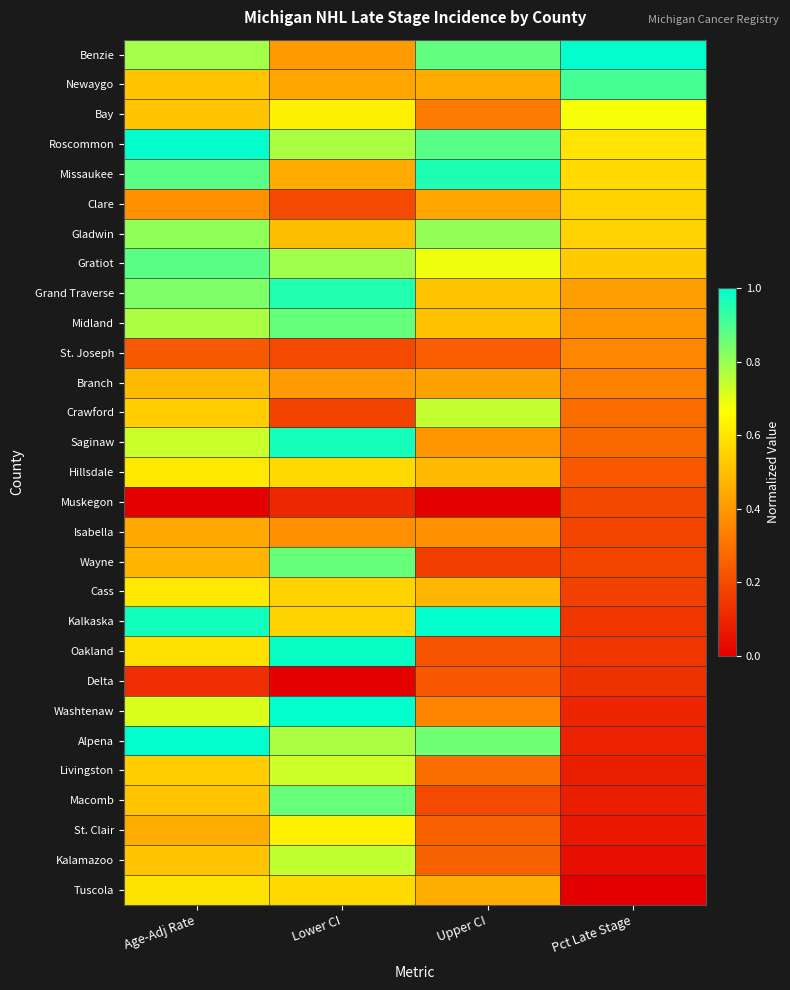

How many data points does each series have?

4